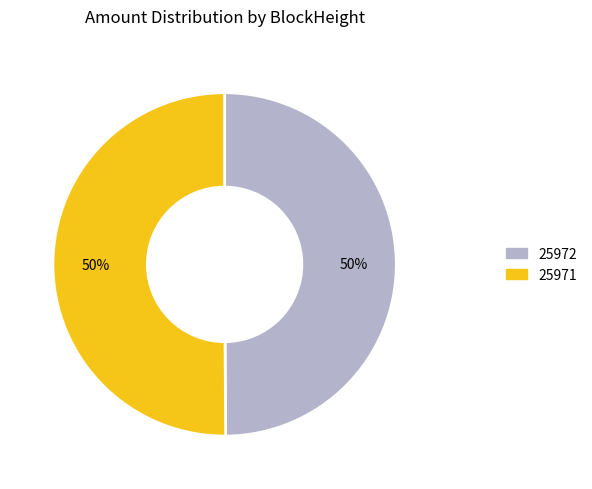

To the nearest percent, what is the difference between the largest and smallest slice percentages?

0%